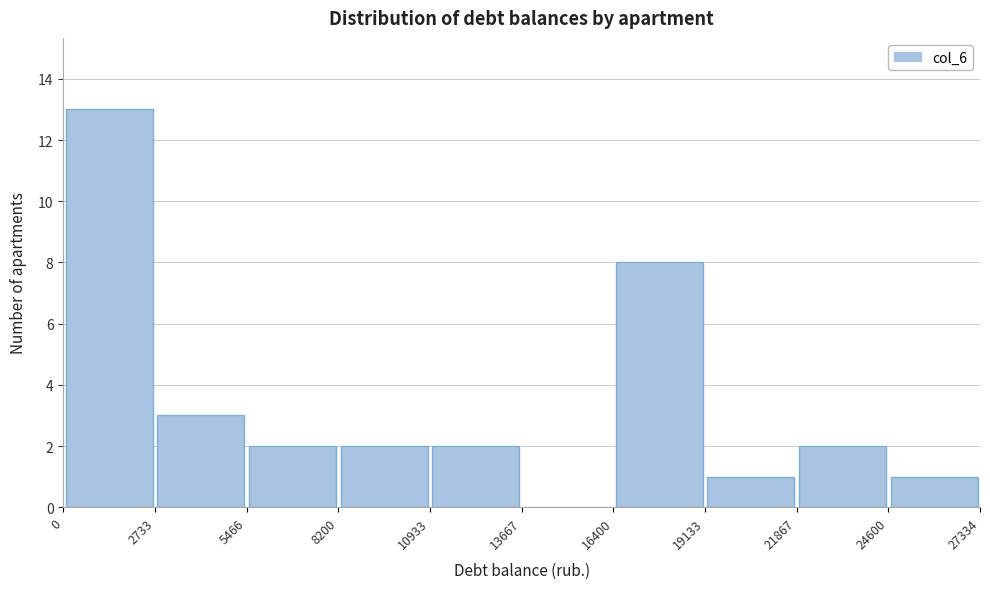

How tall is the bar that spans 8200 to 10933 on the x-axis? The values are not printed on the chart, so give them approximately, as read against the axis.

2